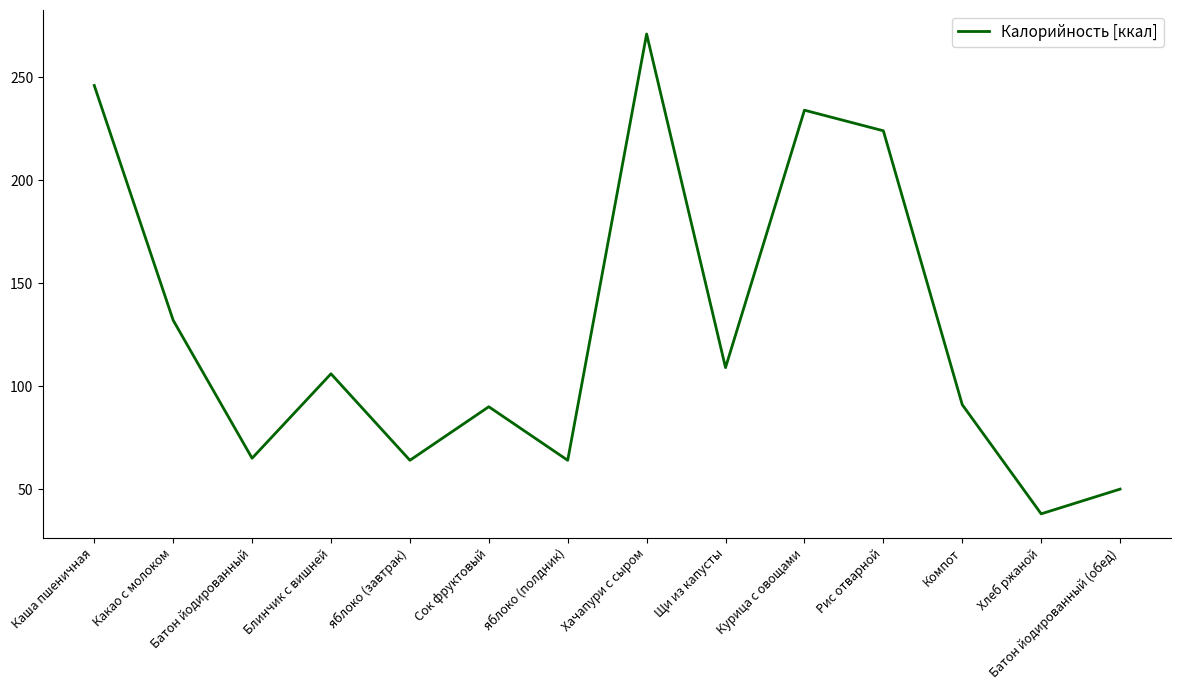

The chart shows a value of 16 at яблоко (завтрак). True or false?

False